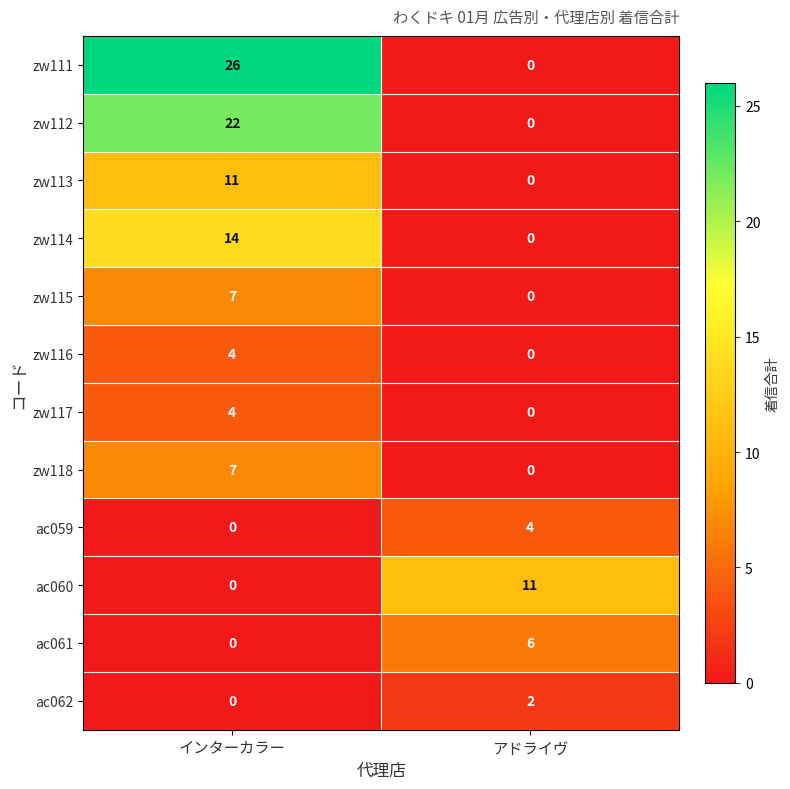

List the labels in order of ac059 value, smallest first.

インターカラー, アドライヴ